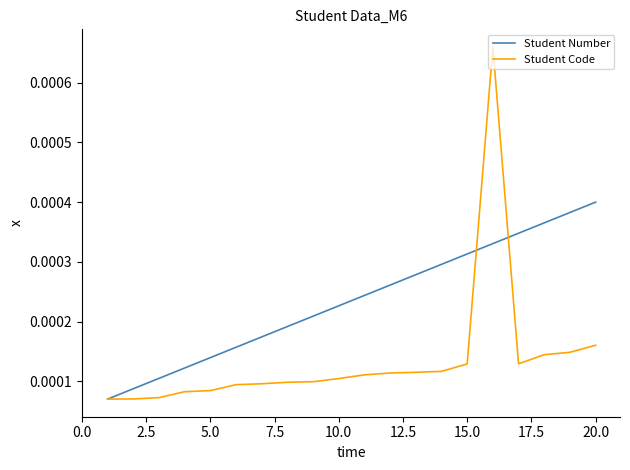

Rank the series by their maximum value, from lowest to highest.

Student Number, Student Code